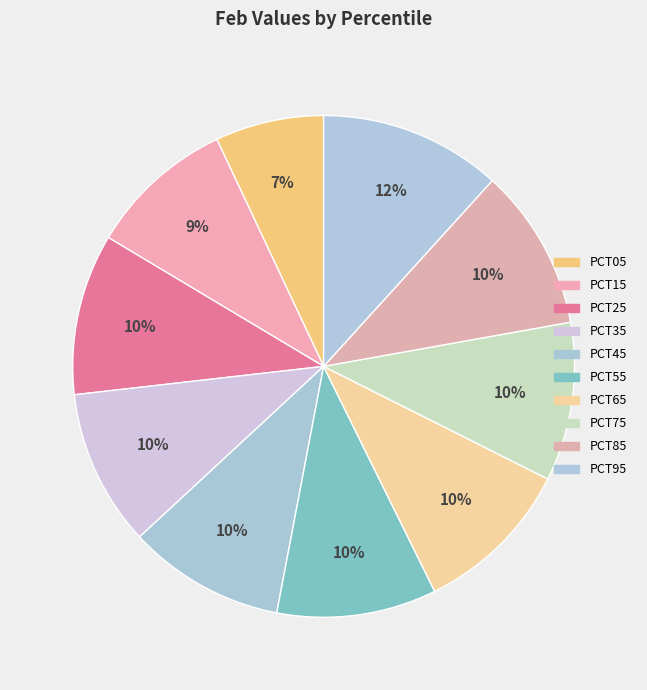

Count the number of slices in the pie.

10